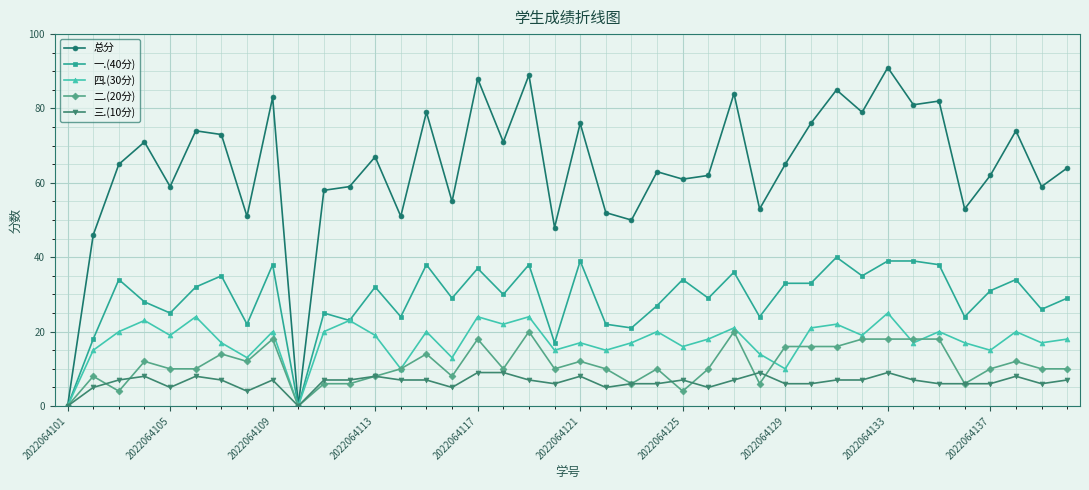

Count the number of data series in this chart.

5